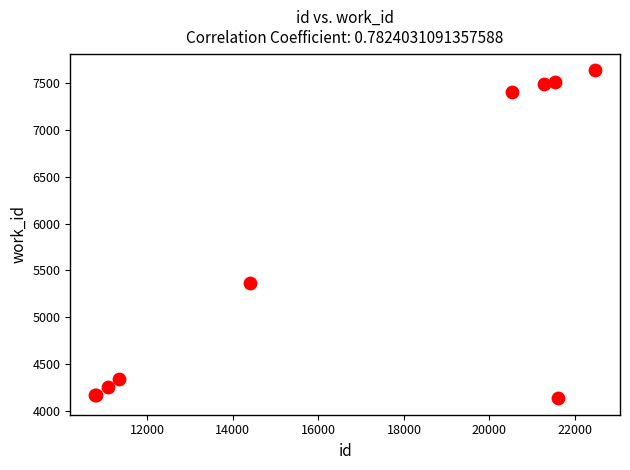

What Y value in the scatter plot is closest to 5886?

5366